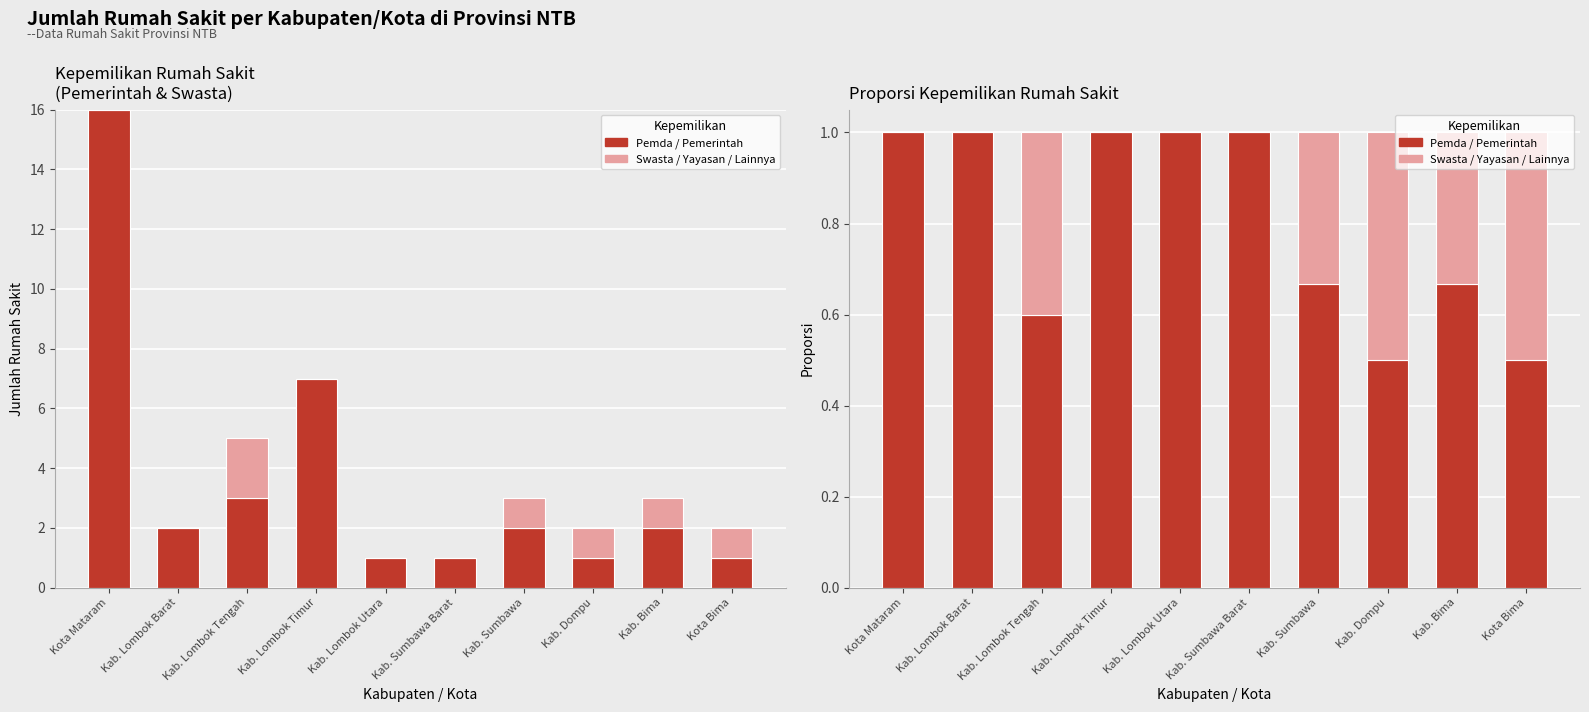

What position from the right is Kab. Dompu?

3